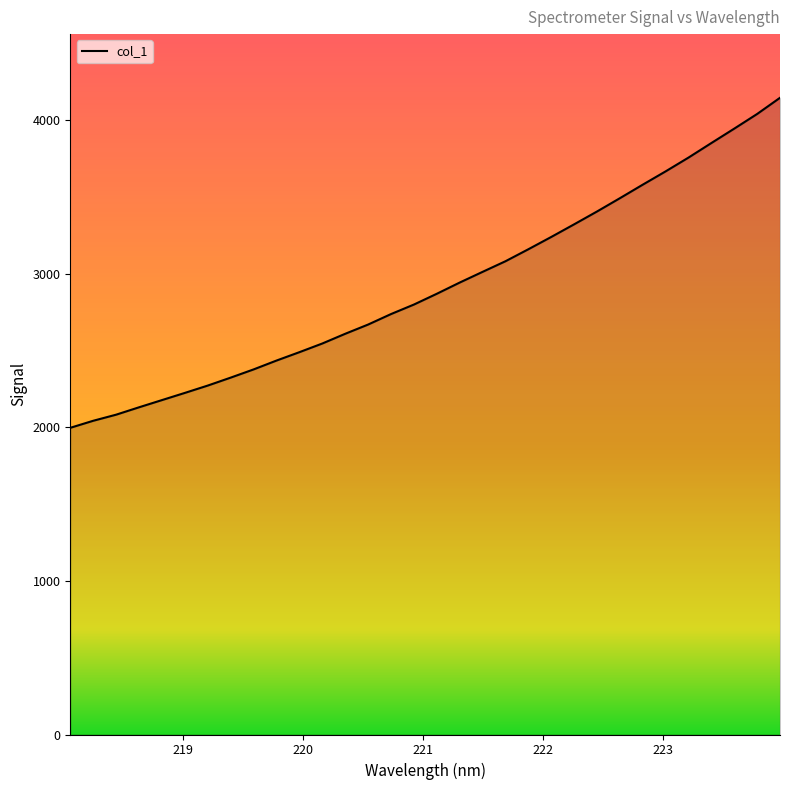

What is the difference between the maximum and minimum values?

2148.0